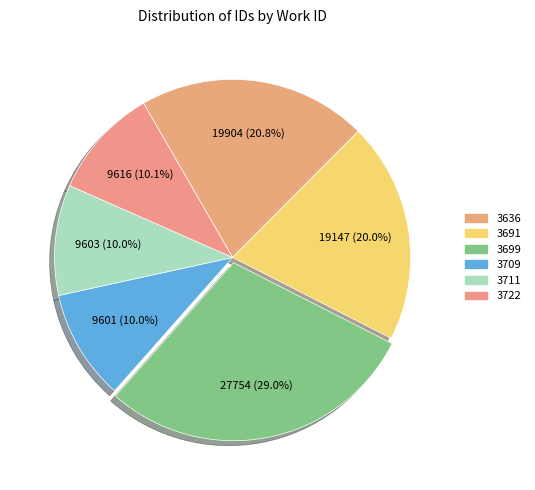

True or false: 3709 accounts for 2% of the total.

False